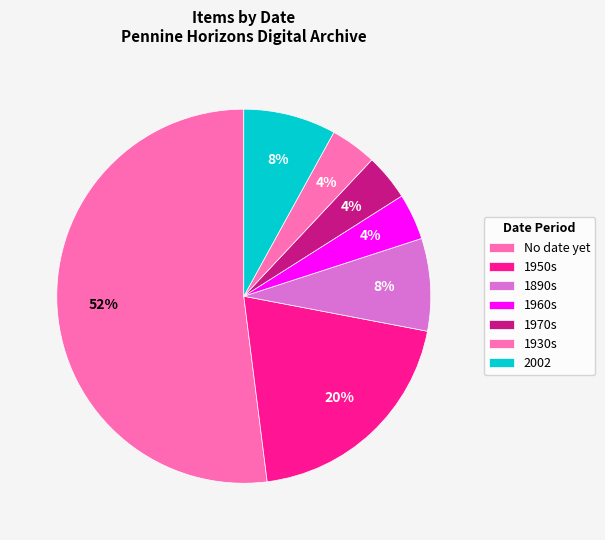

Which slice is the largest?

No date yet